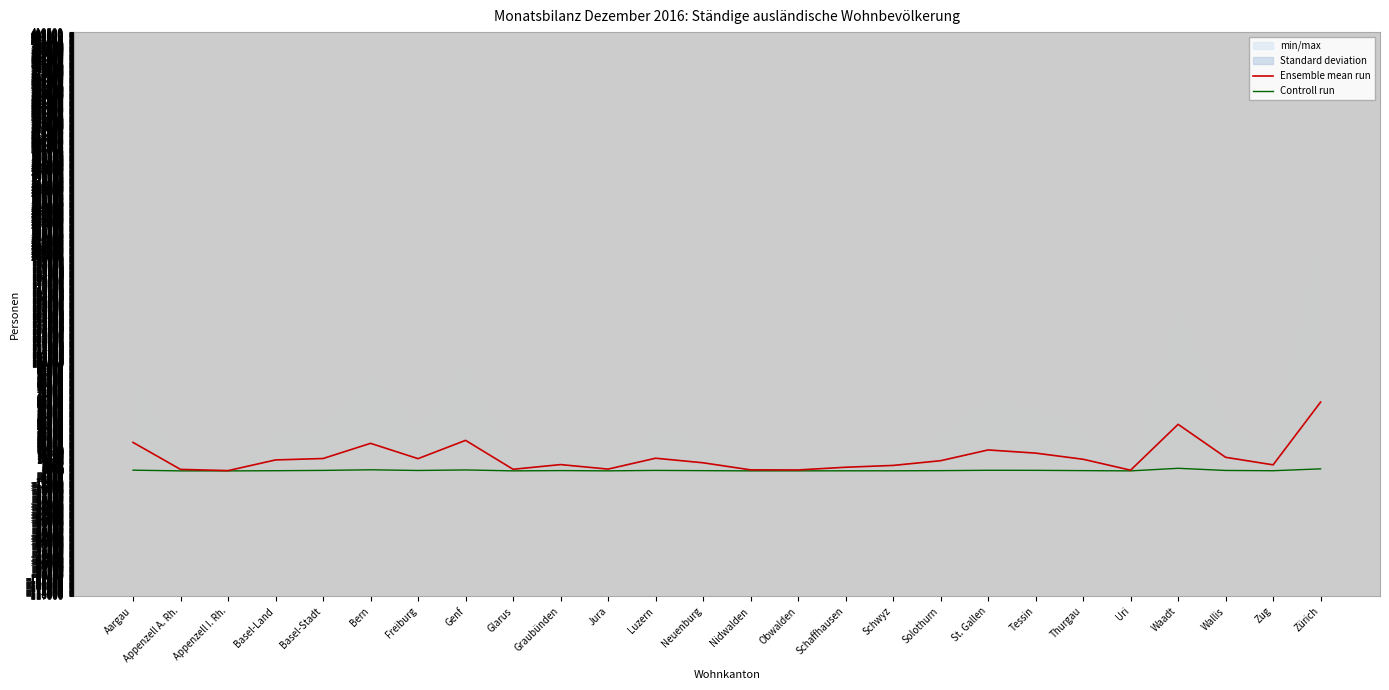

The value of Controll run at Nidwalden is 55.0. True or false?

False